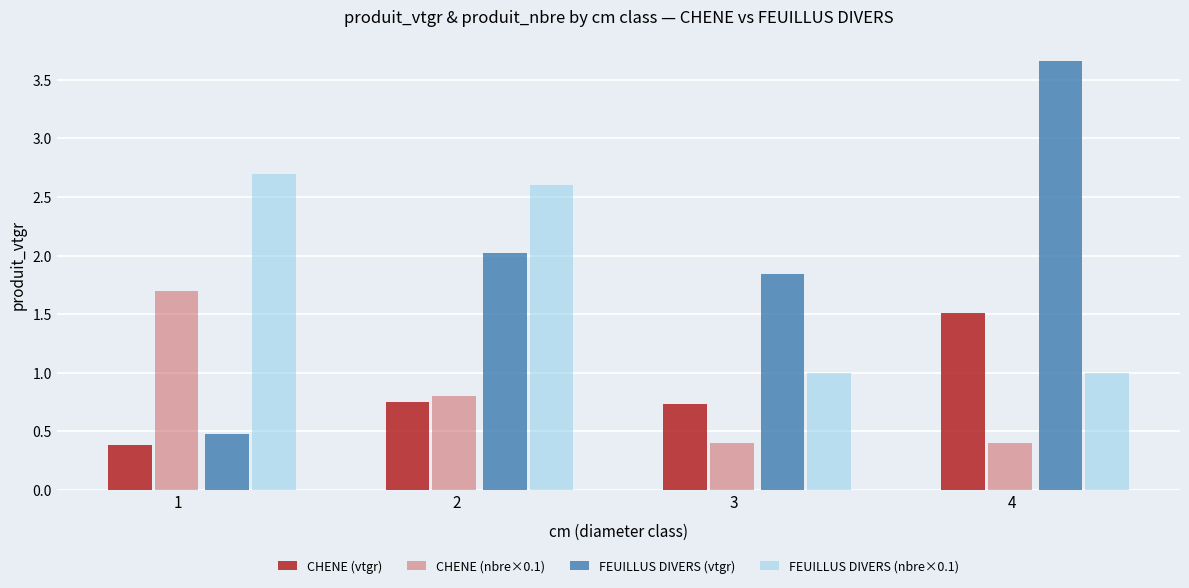

What value does the FEUILLUS DIVERS (vtgr) series have at 2?

2.0